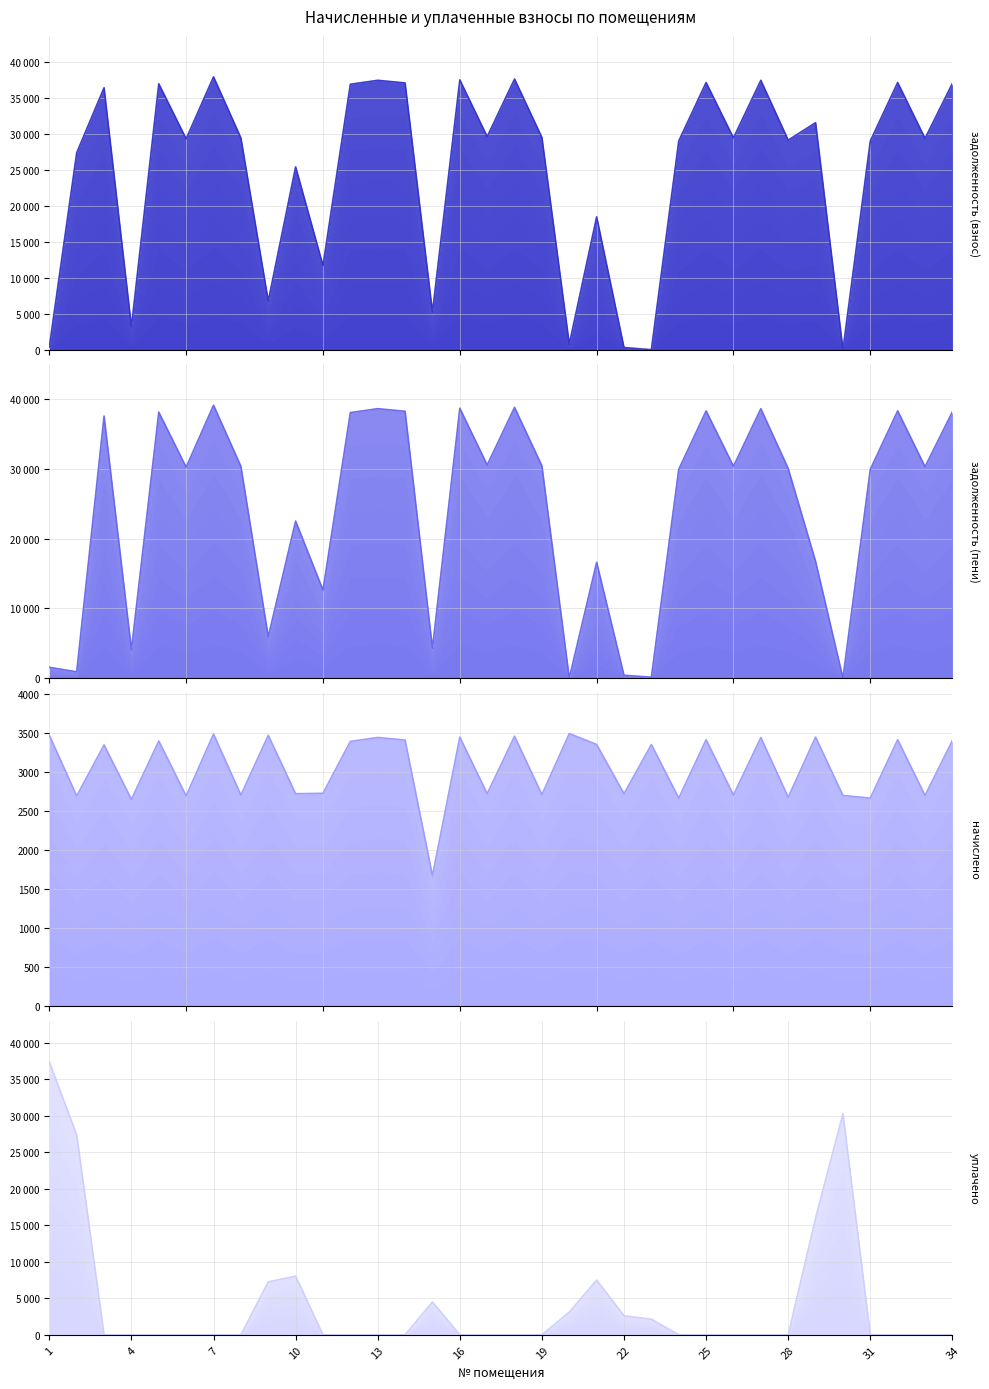

True or false: начислено has more than 1 interior local peaks.

True